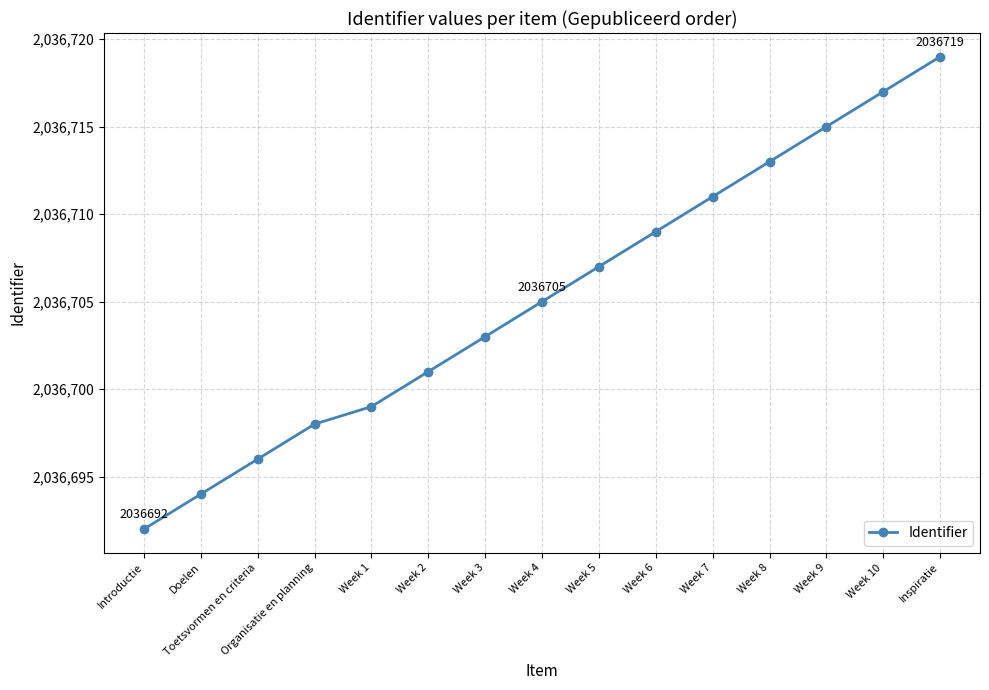

Read the value at Week 7, to the nearest 5.

2036710